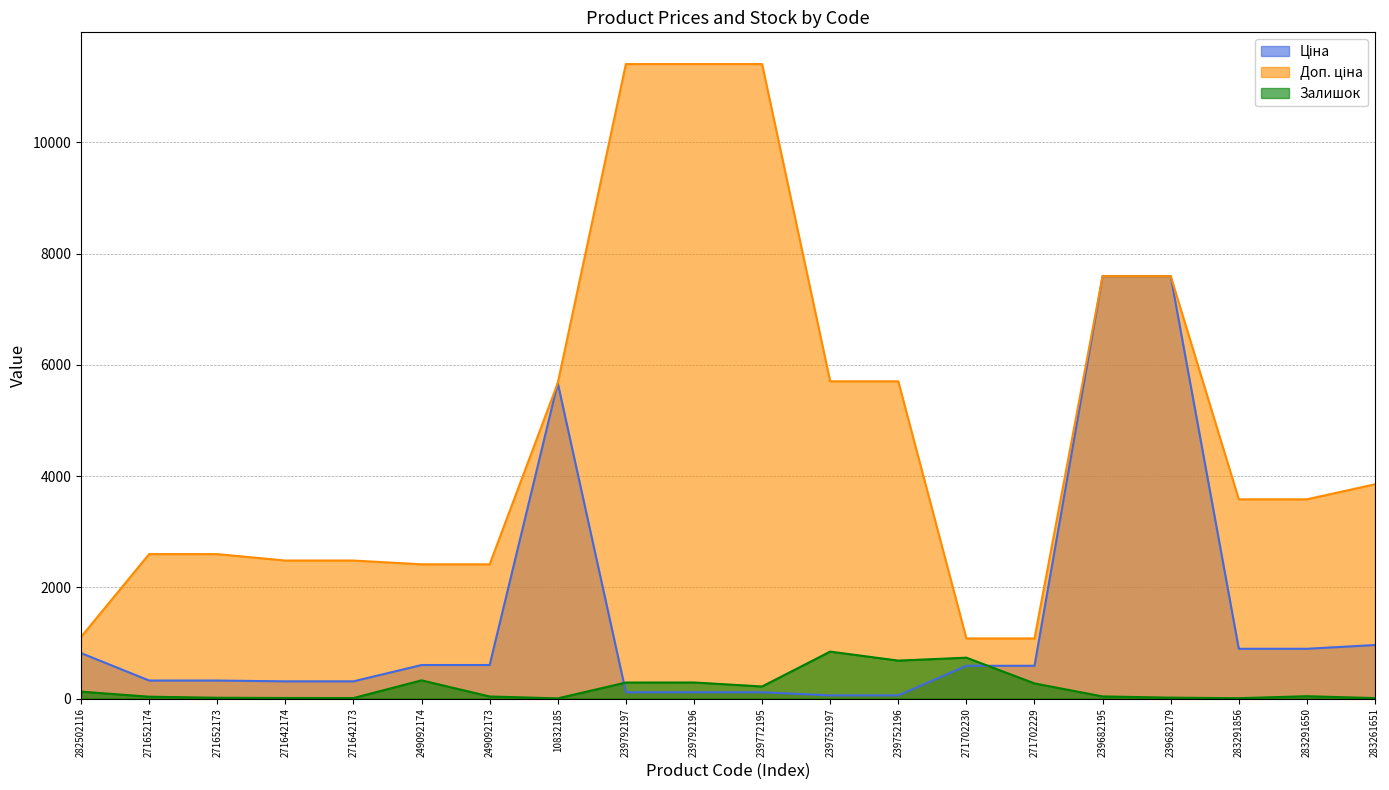

What is the total value across all series at 283291650?

4522.5